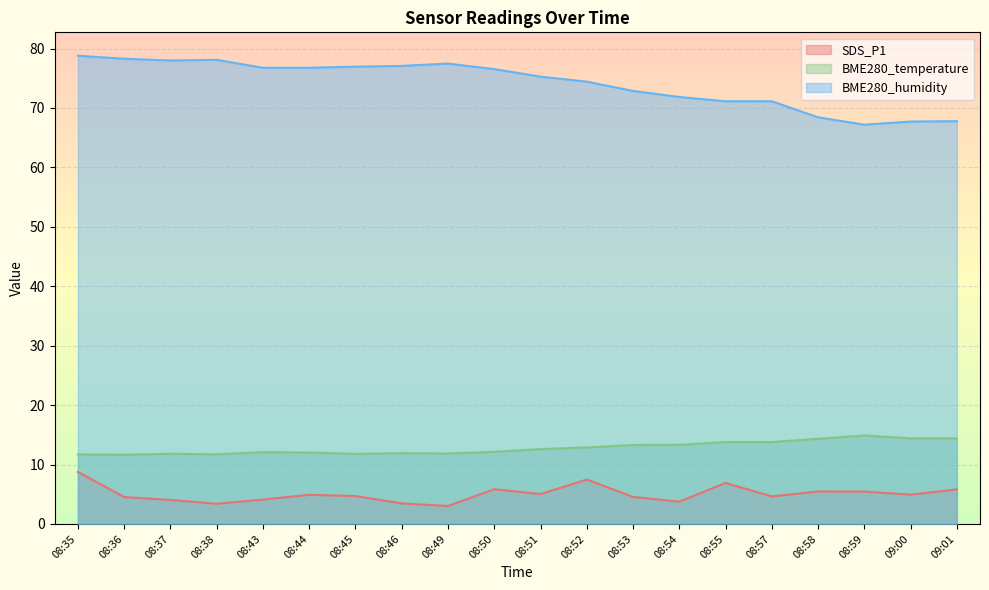

Read the BME280_humidity value at 08:57.

71.1